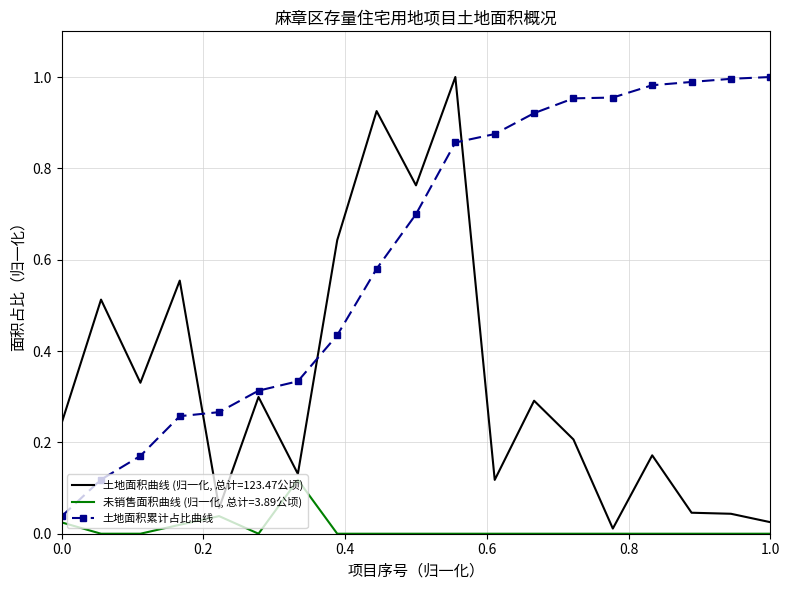

True or false: 土地面积曲线 (归一化, 总计=123.47公顷) and 土地面积累计占比曲线 intersect in this chart.

True